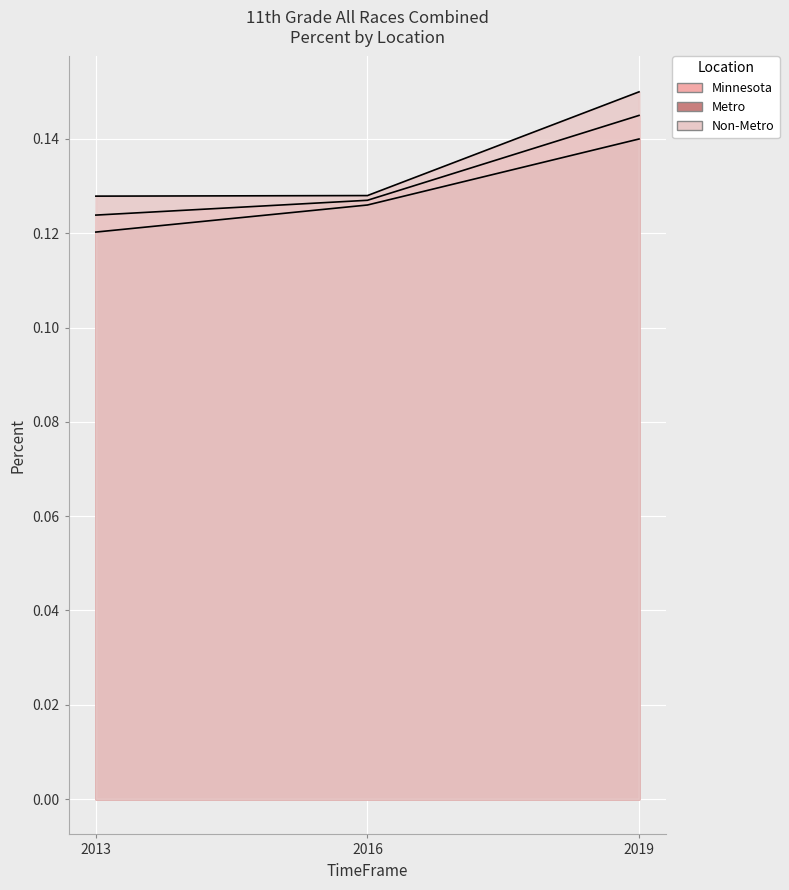

Which series has the widest spread of values?

Non-Metro